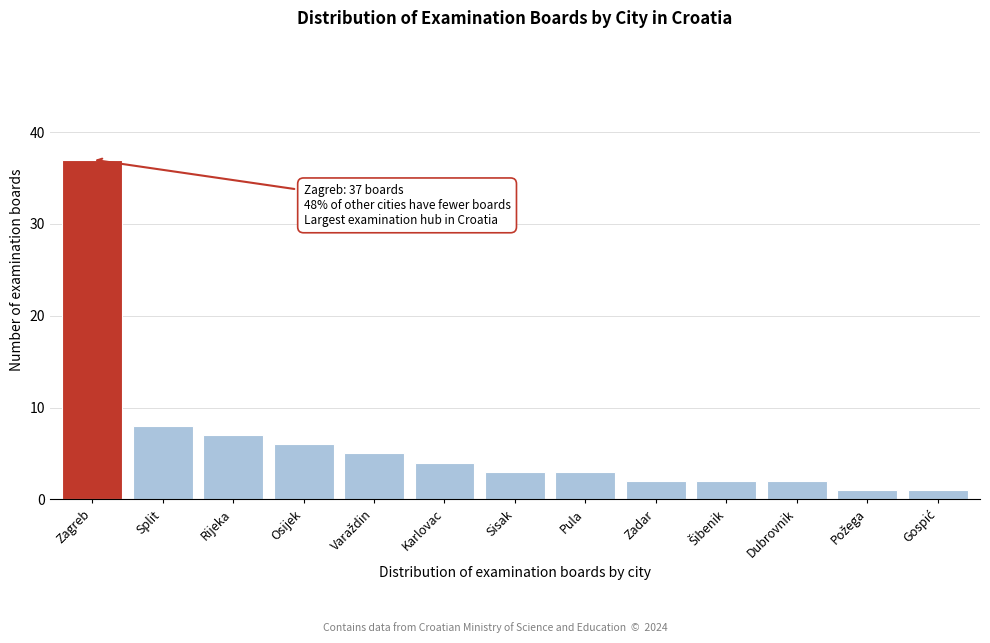

Reading left to right, list all the values displayed in this chart.

37	8	7	6	5	4	3	3	2	2	2	1	1